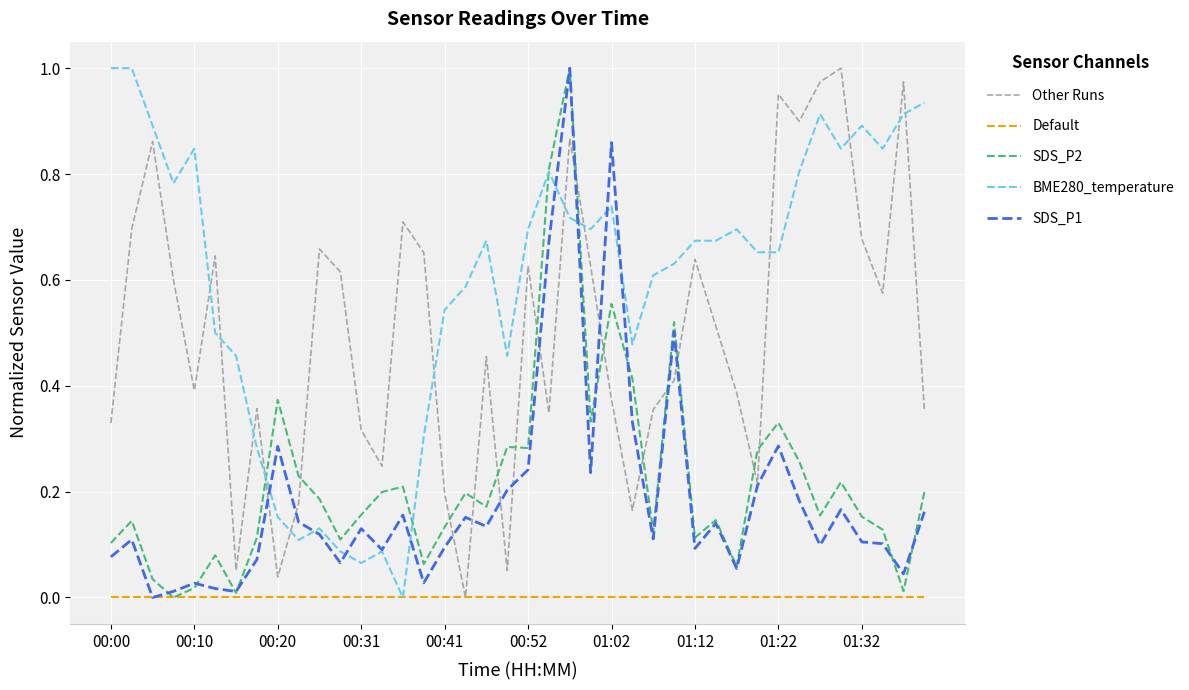

Which series has the largest total across all categories?

BME280_temperature